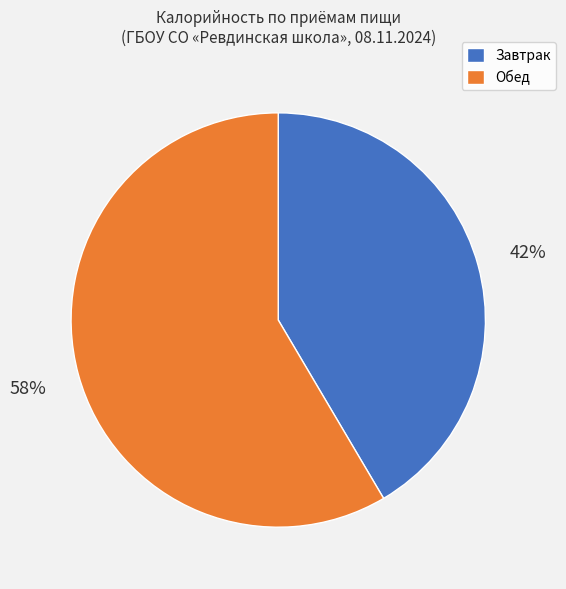

To the nearest percent, what is the average slice percentage?

50%